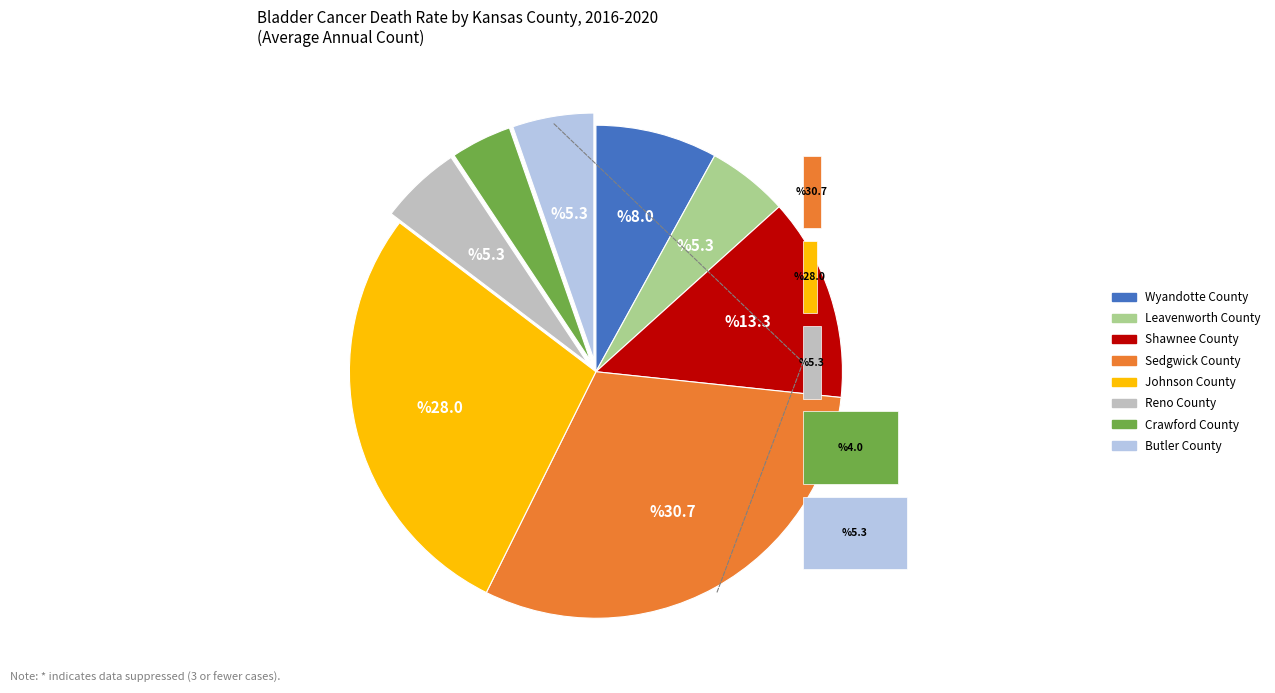

Is Butler County the majority of the pie?

No